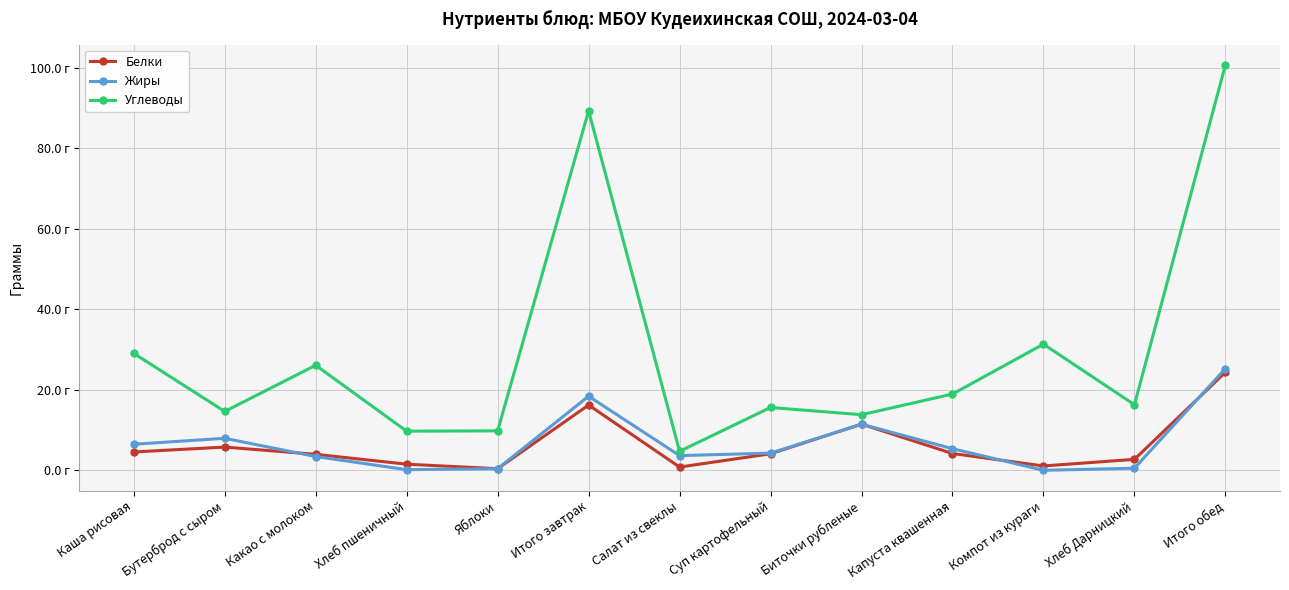

What are all the series names shown in the legend?

Белки, Жиры, Углеводы